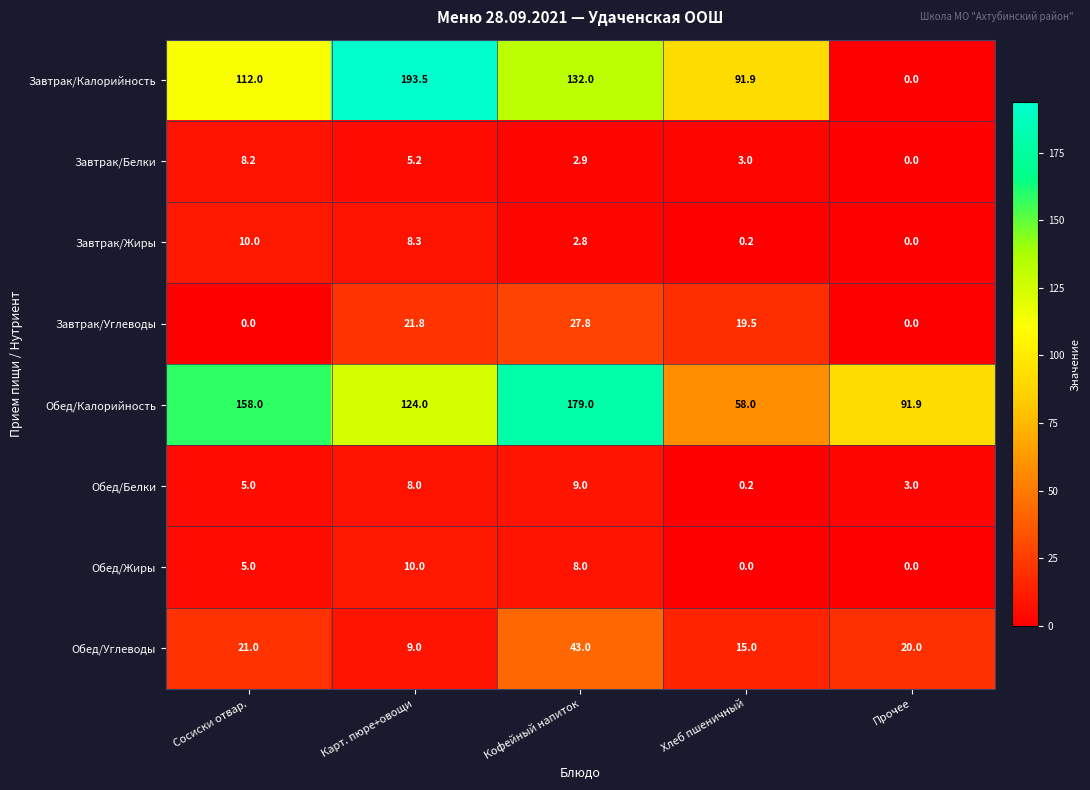

What is the difference between the maximum and minimum values in the Завтрак/Углеводы series?

27.8